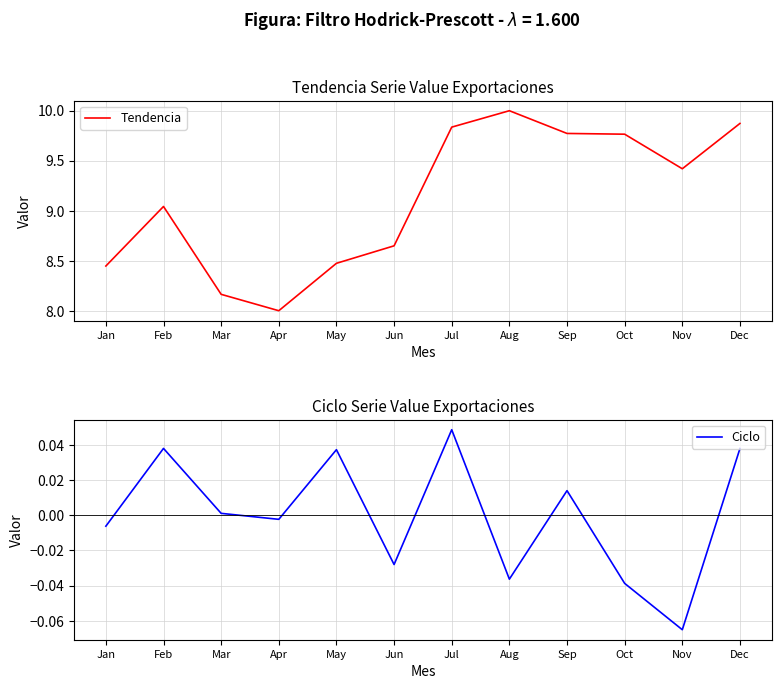

Reading left to right, transcribe all the data shown in this chart.

Tendencia: Jan=8.4	Feb=9.0	Mar=8.2	Apr=8.0	May=8.5	Jun=8.6	Jul=9.8	Aug=10.0	Sep=9.8	Oct=9.8	Nov=9.4	Dec=9.9
Ciclo: Jan=-0.0	Feb=0.0	Mar=0.0	Apr=-0.0	May=0.0	Jun=-0.0	Jul=0.0	Aug=-0.0	Sep=0.0	Oct=-0.0	Nov=-0.1	Dec=0.0